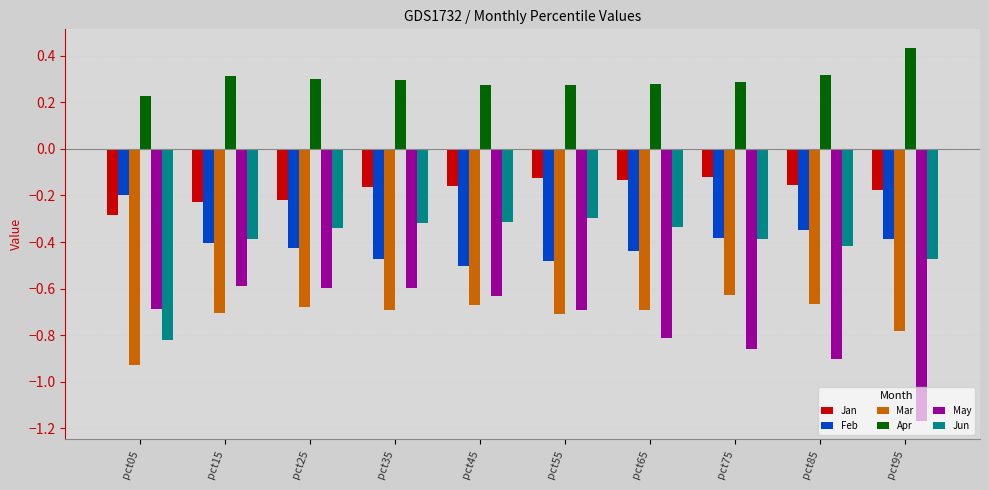

How many bars are there in total?

60